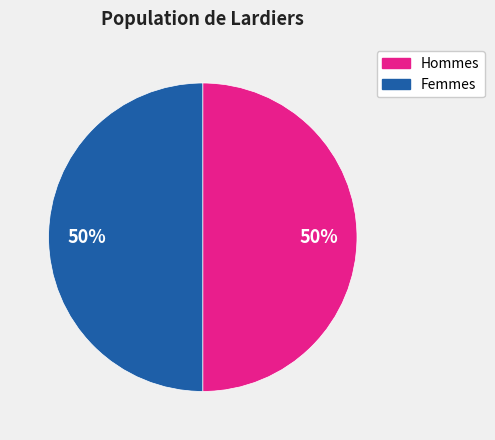

The Hommes slice represents 61% of the pie. True or false?

False